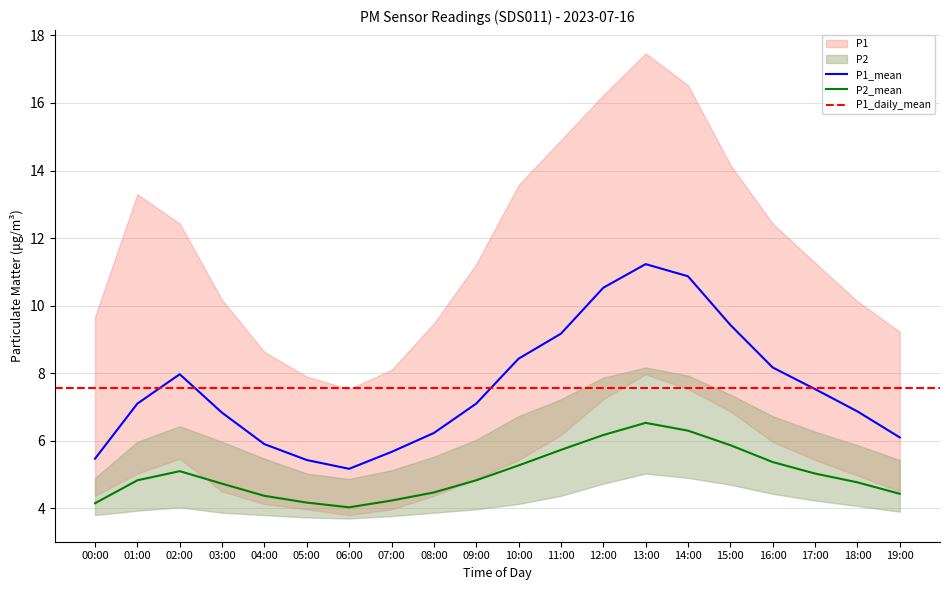

True or false: P2_lower has a value of 3.7 at 05:00.

True